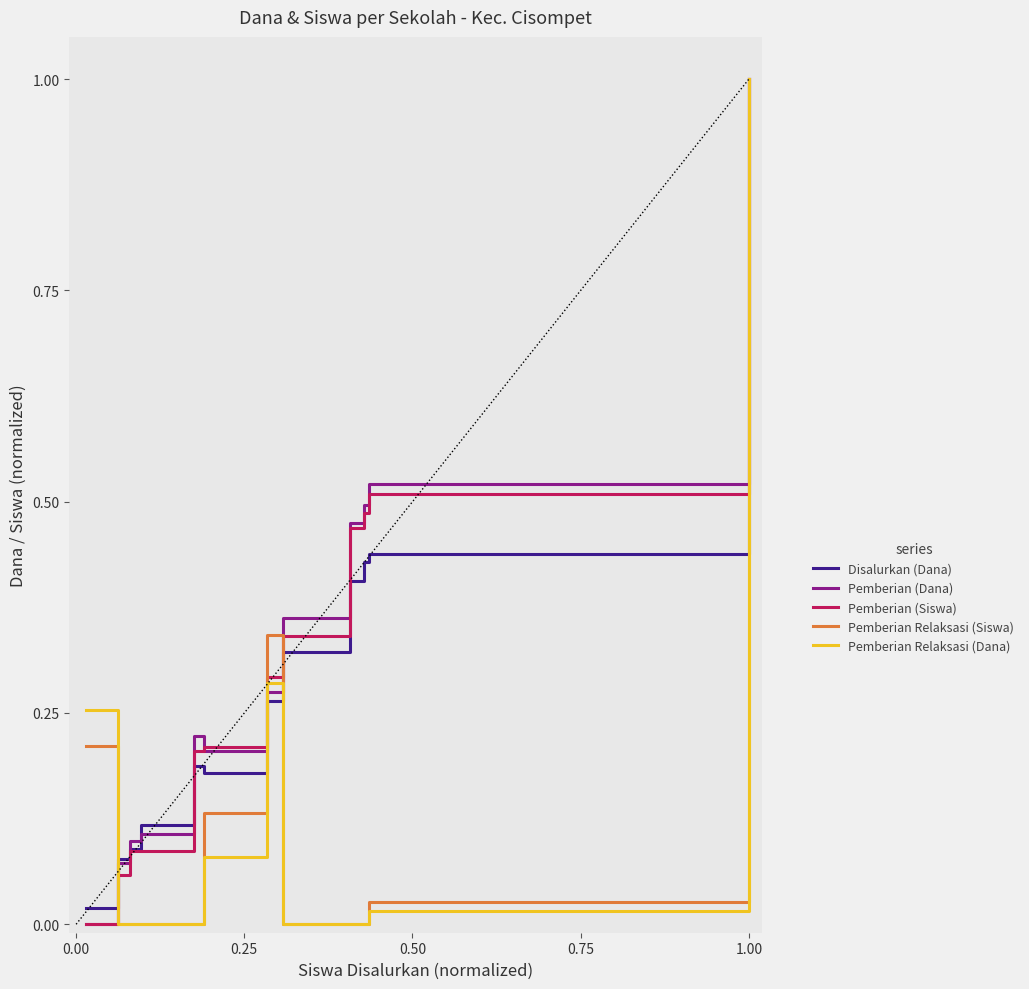

What is the highest value of the Pemberian Relaksasi (Siswa) series?

1.0